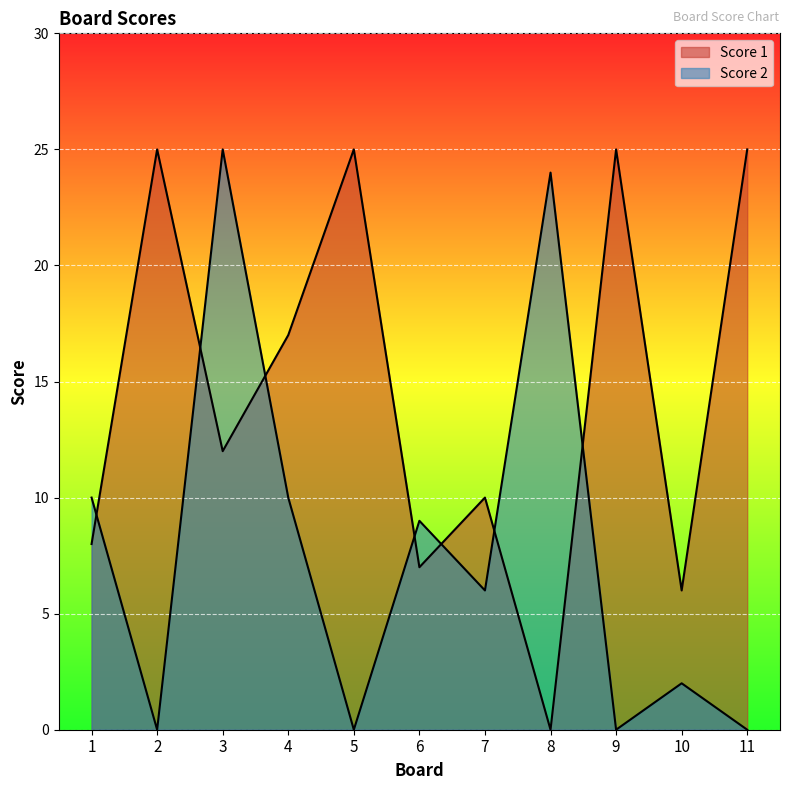

True or false: Score 1 and Score 2 cross at least once.

True